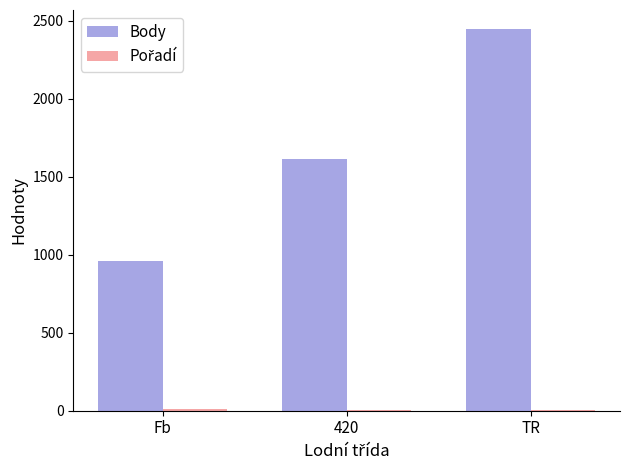

The value of Body at Fb is 667.5. True or false?

False